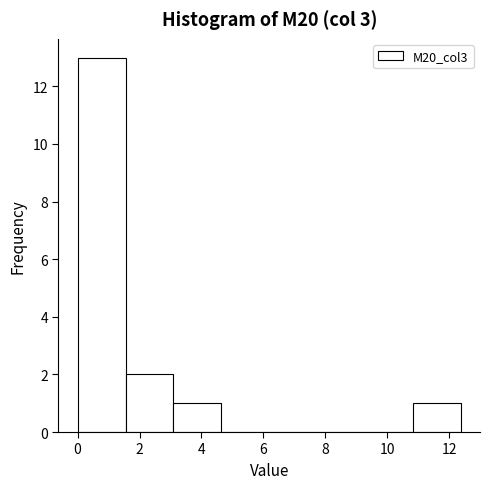

Which range on the x-axis has the tallest bar?

0.0 to 1.6